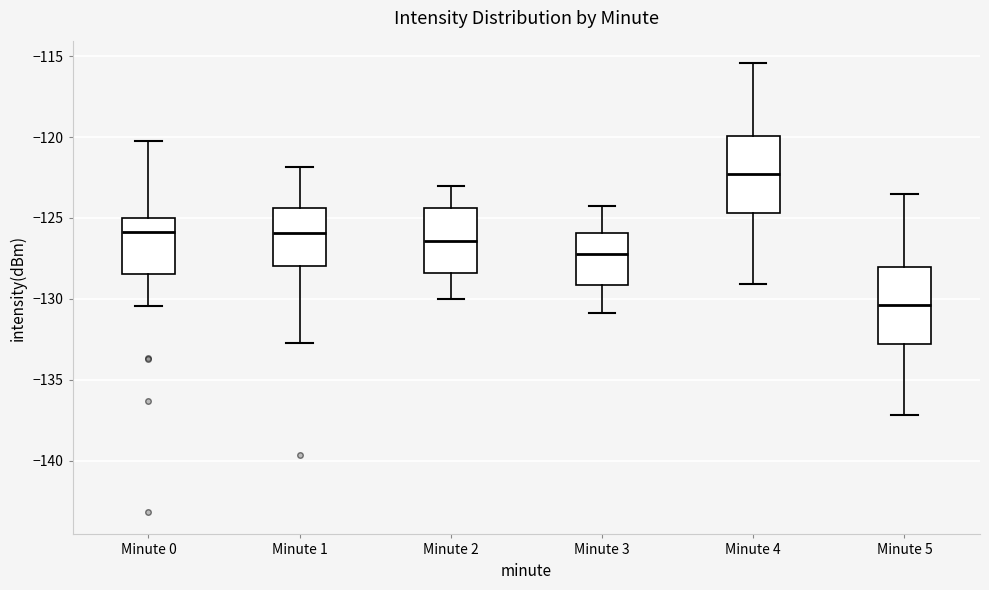

Reading left to right, transcribe this box plot: for each box, give where its median line is, the range the box spans, and where its two whiskers end, as read against the y-axis. The values are not printed on the chart, so give them approximately, as read against the axis.

Minute 0: median -126.0, box -128.5 to -125.0, whiskers -130.5 to -120.5
Minute 1: median -126.0, box -128.0 to -124.5, whiskers -132.5 to -122.0
Minute 2: median -126.5, box -128.5 to -124.5, whiskers -130.0 to -123.0
Minute 3: median -127.0, box -129.0 to -126.0, whiskers -131.0 to -124.0
Minute 4: median -122.5, box -124.5 to -120.0, whiskers -129.0 to -115.5
Minute 5: median -130.5, box -133.0 to -128.0, whiskers -137.0 to -123.5